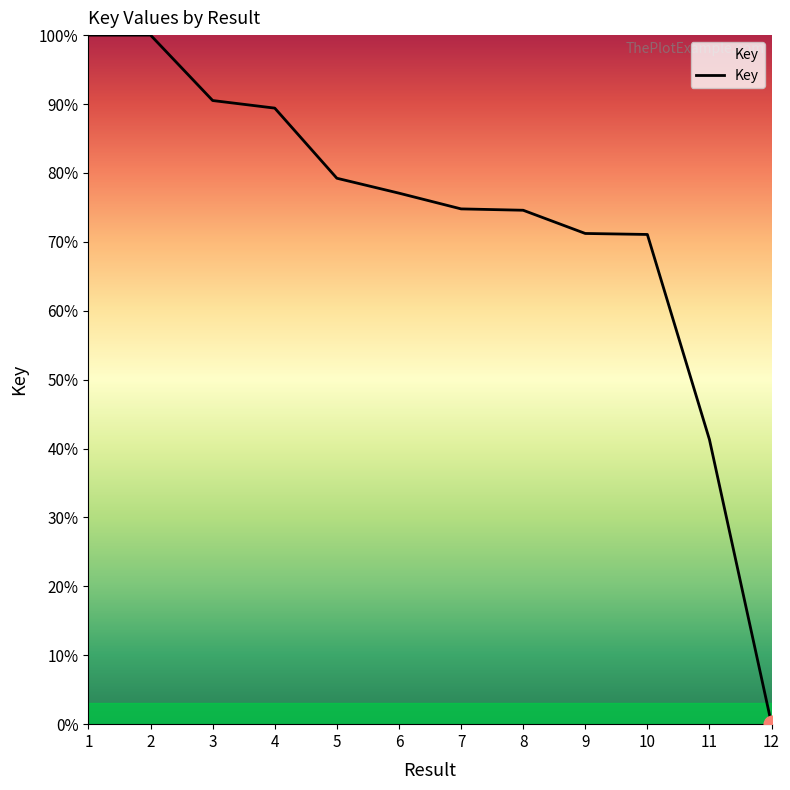

Approximately how many times larger is the value at 3 compared to 2?

0.9